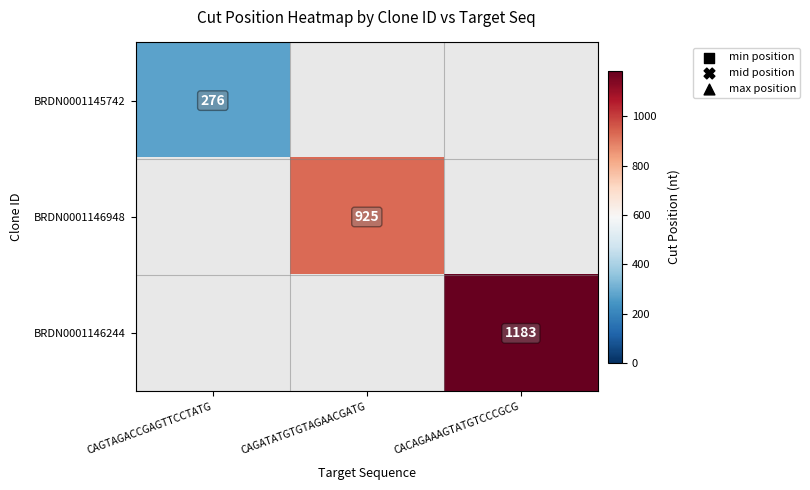

At how many categories does at least one series exceed 294?

2